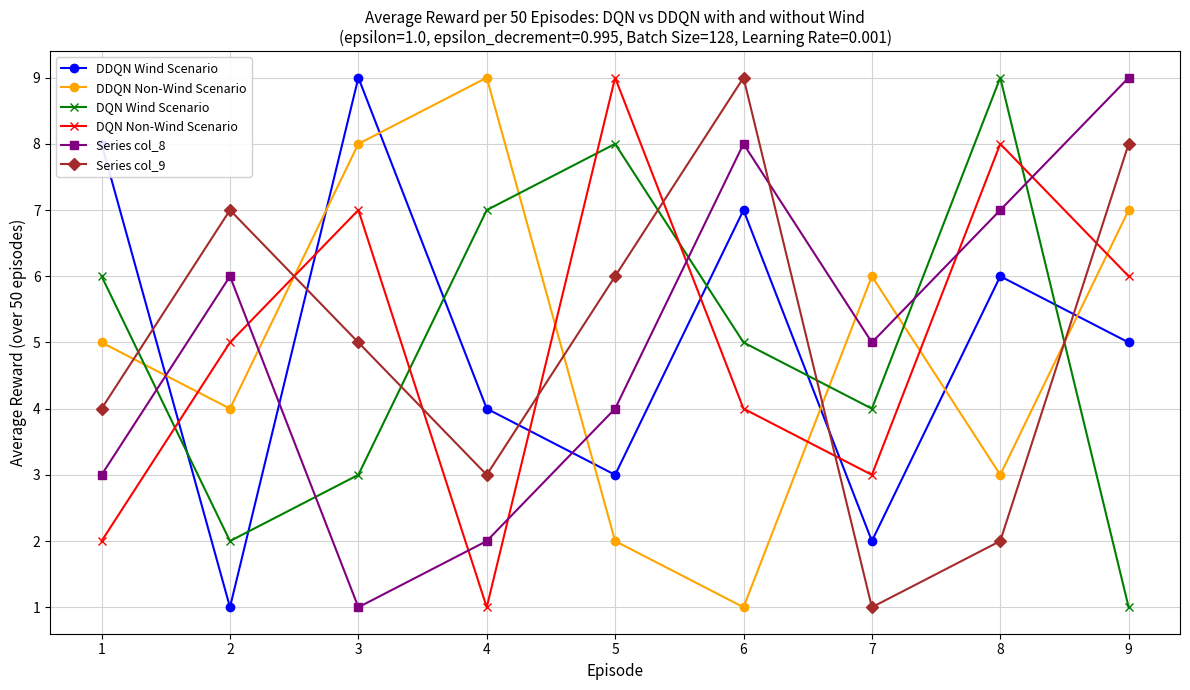

In DDQN Wind Scenario, how many points are lower than both neighbors (excluding endpoints)?

3